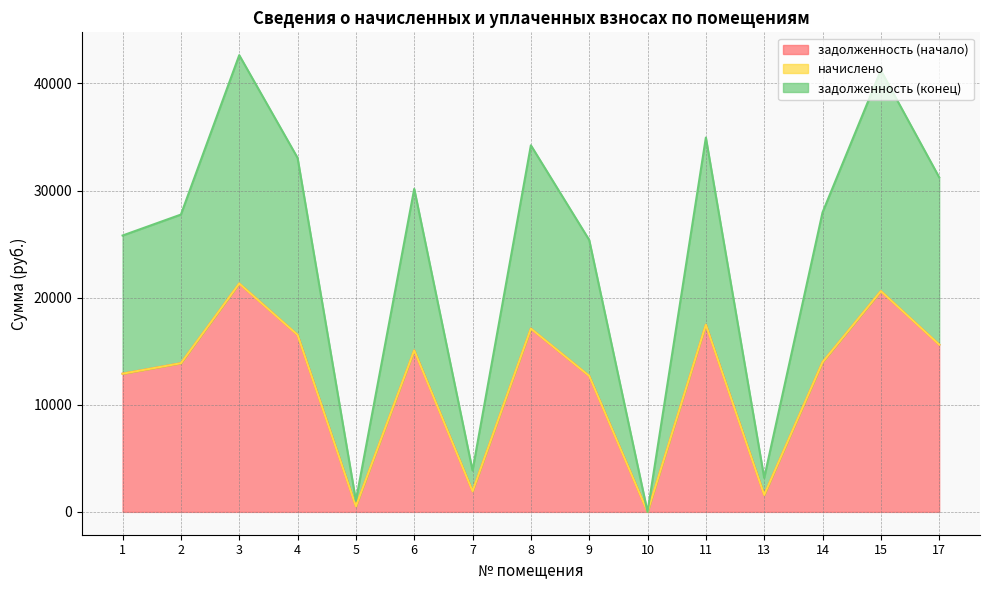

True or false: задолженность (начало) and задолженность (конец) intersect in this chart.

False